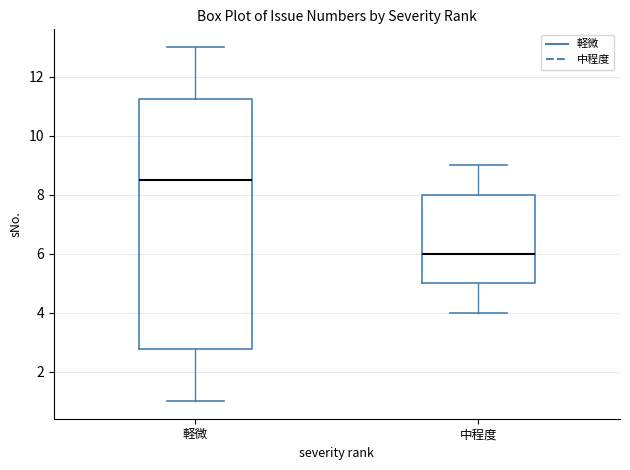

Reading left to right, read every box against the y-axis: the position of its median line, the range the box covers, and the ends of its whiskers. The values are not printed on the chart, so give them approximately, as read against the axis.

軽微: median 8.6, box 2.8 to 11.2, whiskers 1.0 to 13.0
中程度: median 6.0, box 5.0 to 8.0, whiskers 4.0 to 9.0